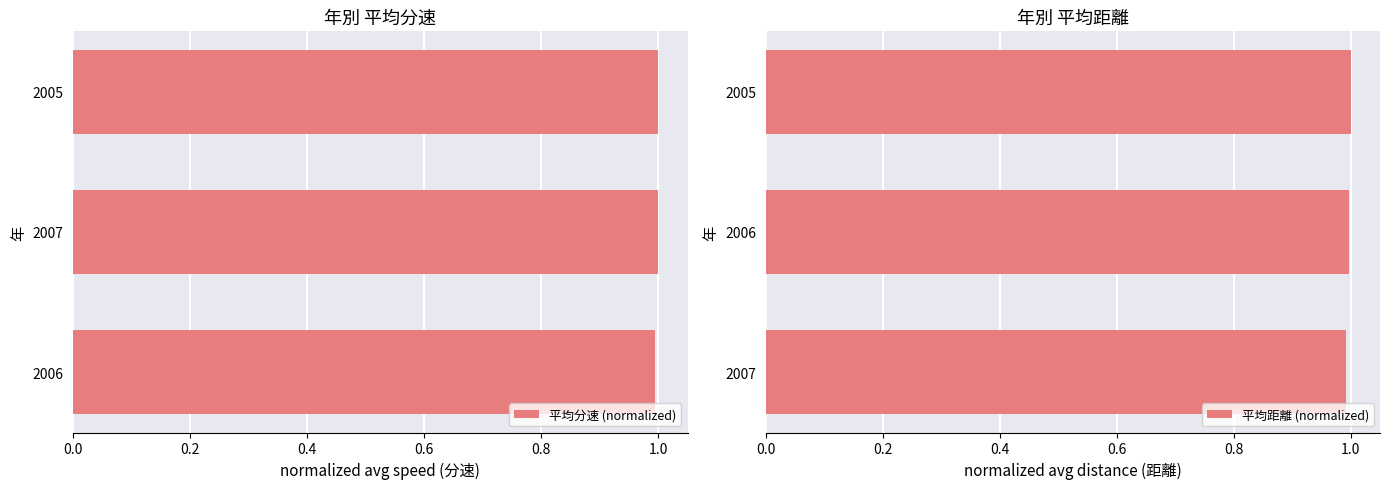

Reading right to left, extract all data points from this chart.

平均分速 (normalized): 1.0	1.0	1.0
平均距離 (normalized): 1.0	1.0	1.0